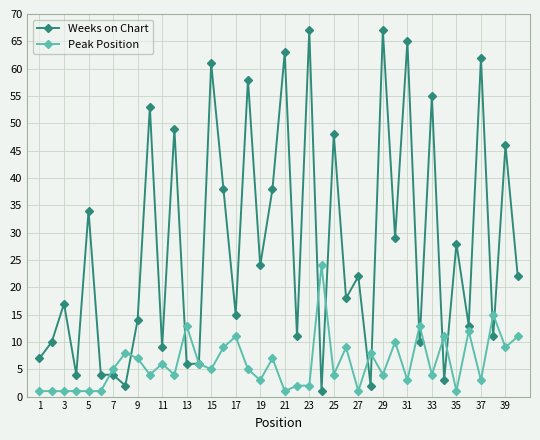

True or false: Peak Position has more than 2 interior local peaks.

True